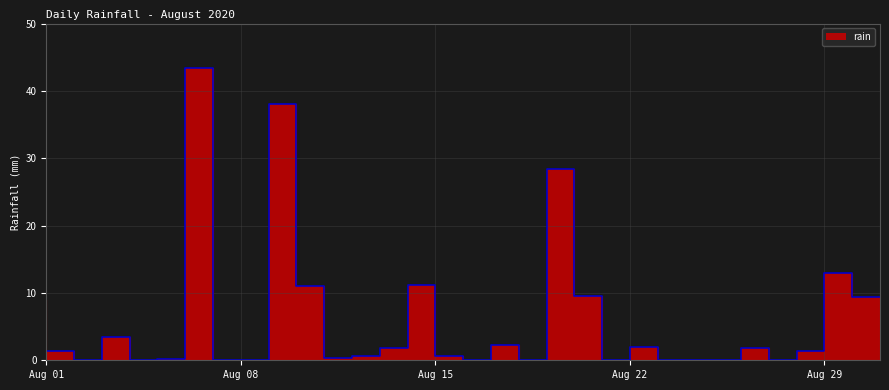

Rank the categories by value from lowest to highest.

2020-08-03, 2020-08-05, 2020-08-08, 2020-08-09, 2020-08-17, 2020-08-19, 2020-08-22, 2020-08-24, 2020-08-25, 2020-08-26, 2020-08-28, 2020-08-06, 2020-08-12, 2020-08-13, 2020-08-16, 2020-08-02, 2020-08-29, 2020-08-14, 2020-08-27, 2020-08-23, 2020-08-18, 2020-08-04, 2020-08-01, 2020-08-31, 2020-08-21, 2020-08-11, 2020-08-15, 2020-08-30, 2020-08-20, 2020-08-10, 2020-08-07